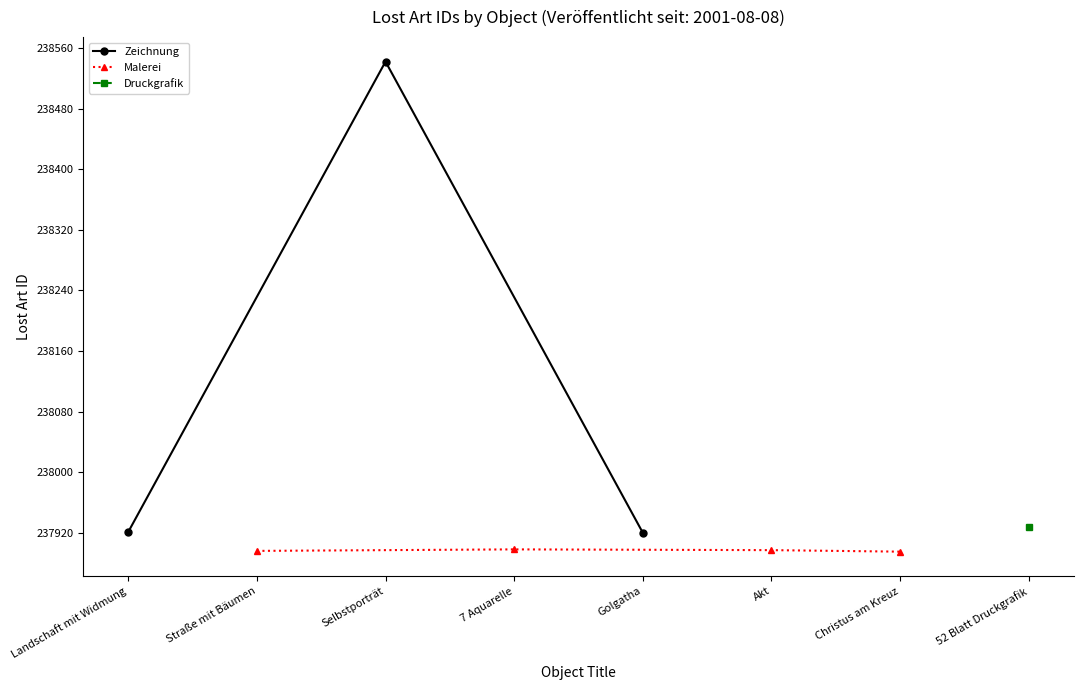

How many data points are less than 237920?

4